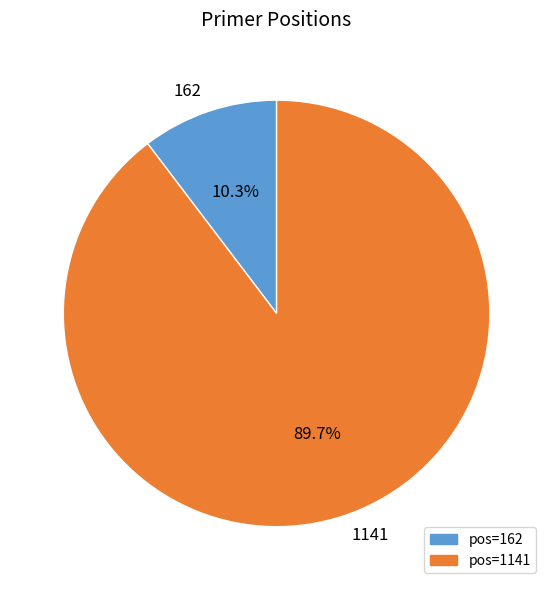

The 162 slice represents 22% of the pie. True or false?

False